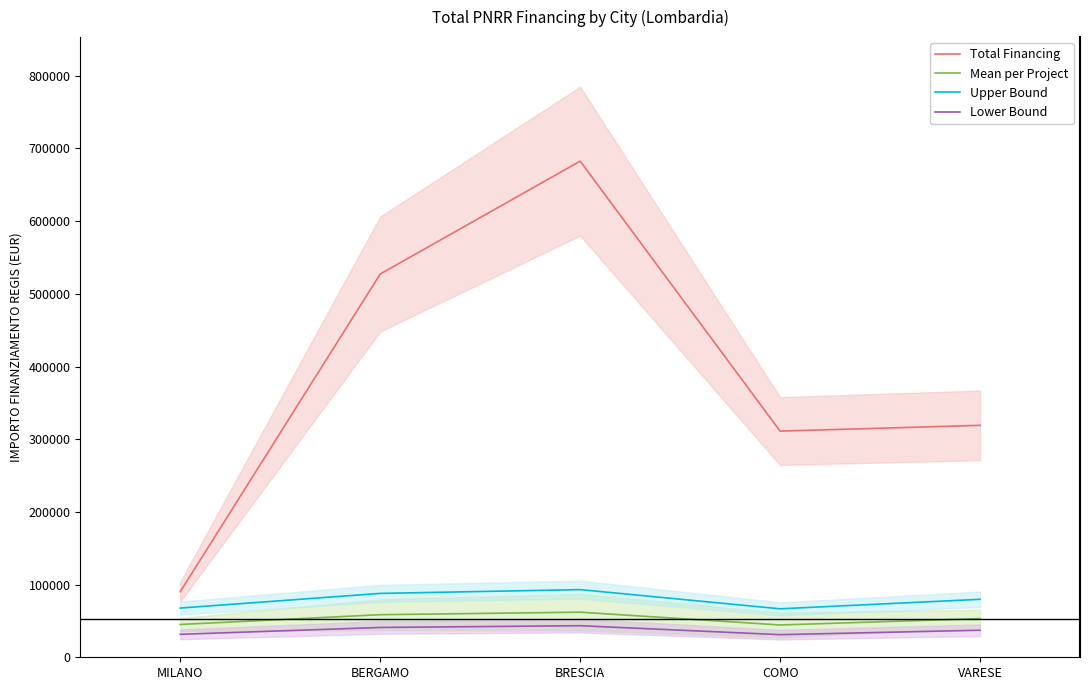

What is the average value of the Lower Bound series?

36873.4